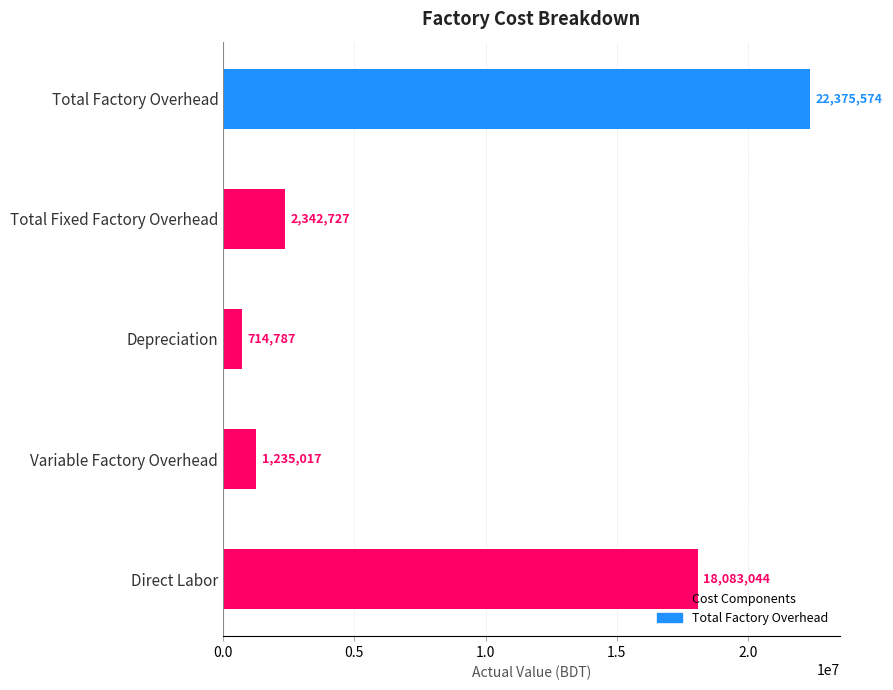

Are the bars grouped side by side (vs. stacked)?

No